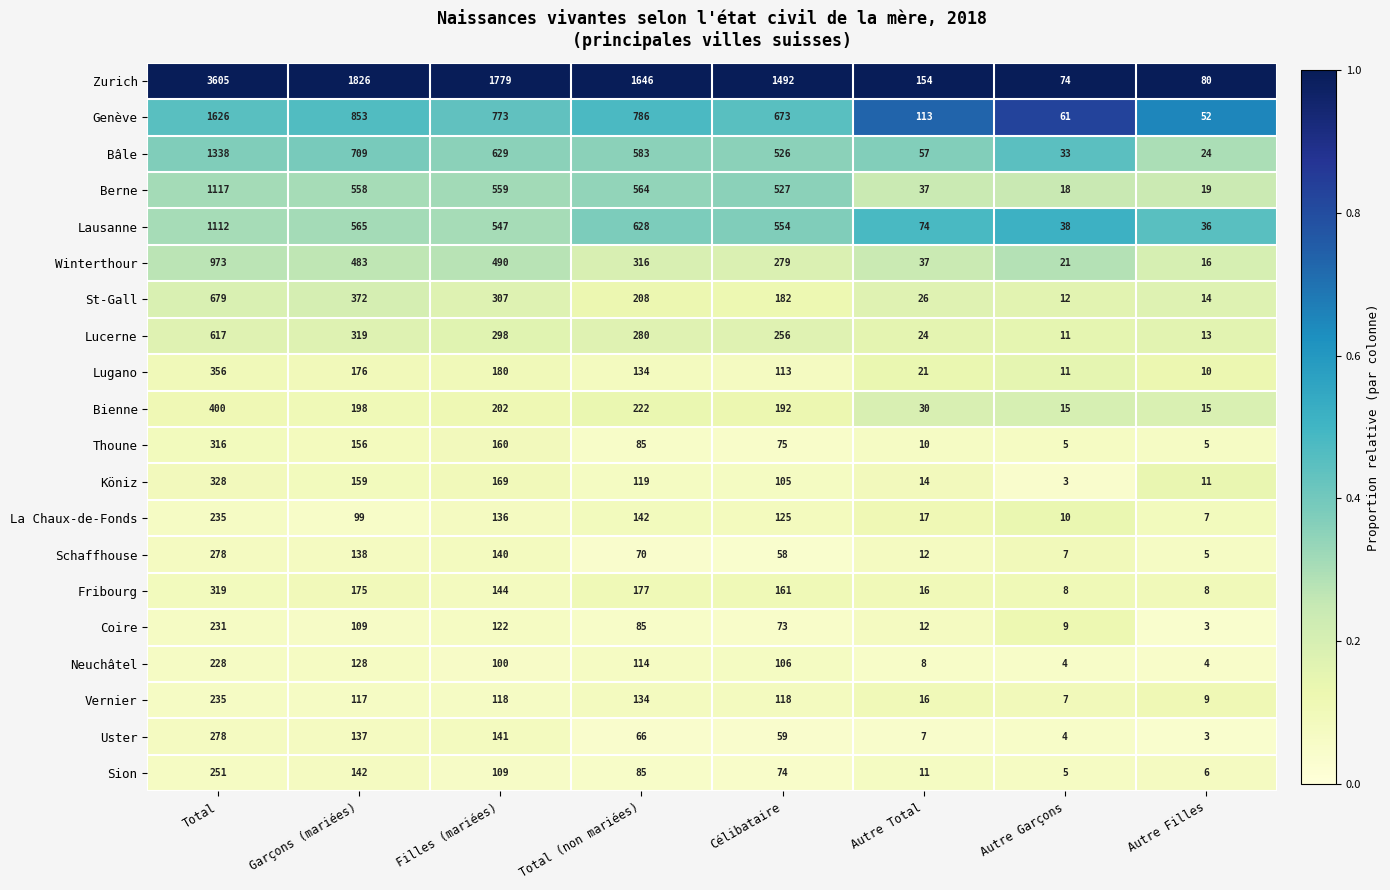

Which label corresponds to the largest value in the chart?

Total